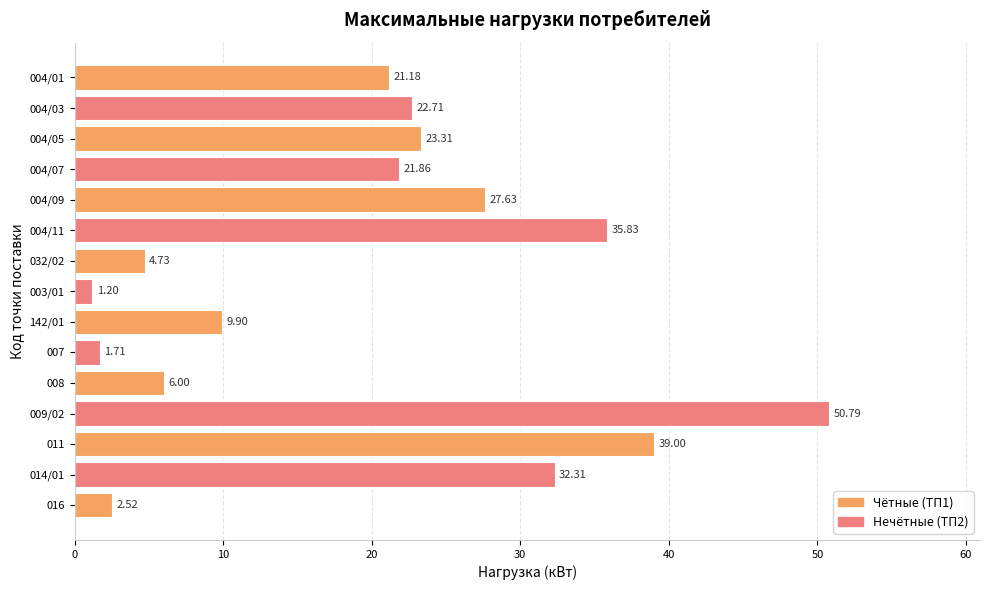

Which label corresponds to the largest value in the chart?

009/02